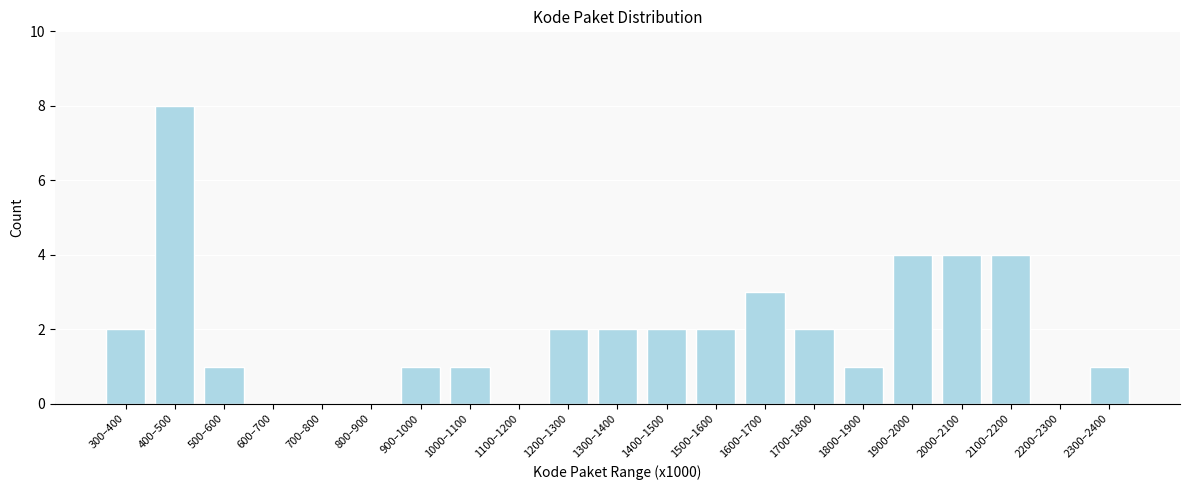

Reading left to right, list all the values displayed in this chart.

300–400=2	400–500=8	500–600=1	600–700=0	700–800=0	800–900=0	900–1000=1	1000–1100=1	1100–1200=0	1200–1300=2	1300–1400=2	1400–1500=2	1500–1600=2	1600–1700=3	1700–1800=2	1800–1900=1	1900–2000=4	2000–2100=4	2100–2200=4	2200–2300=0	2300–2400=1